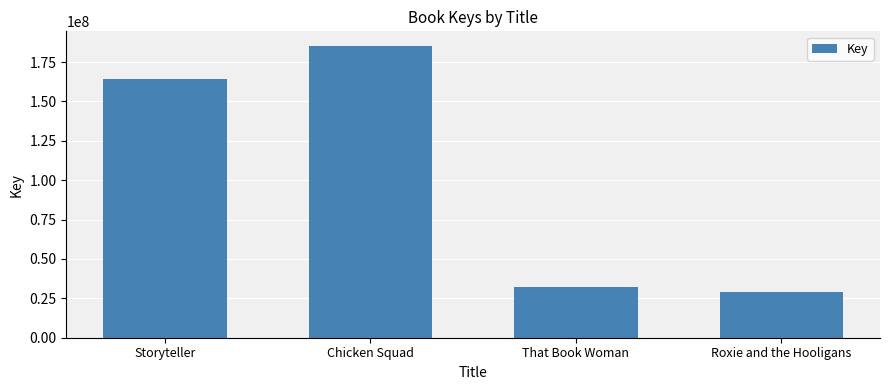

What is the label of the 3rd bar from the right?

Chicken Squad